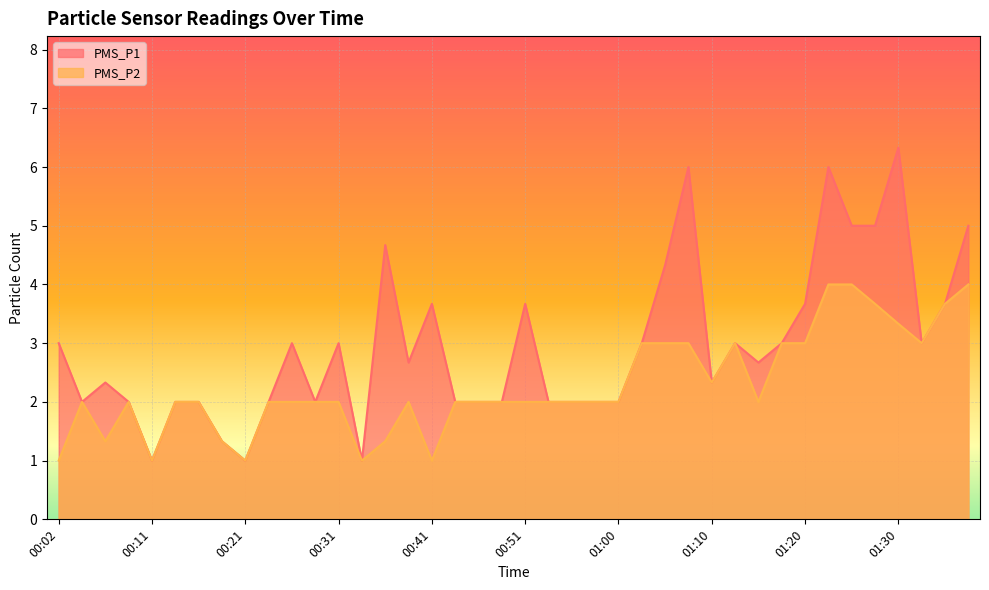

What is the smallest value displayed?

1.0